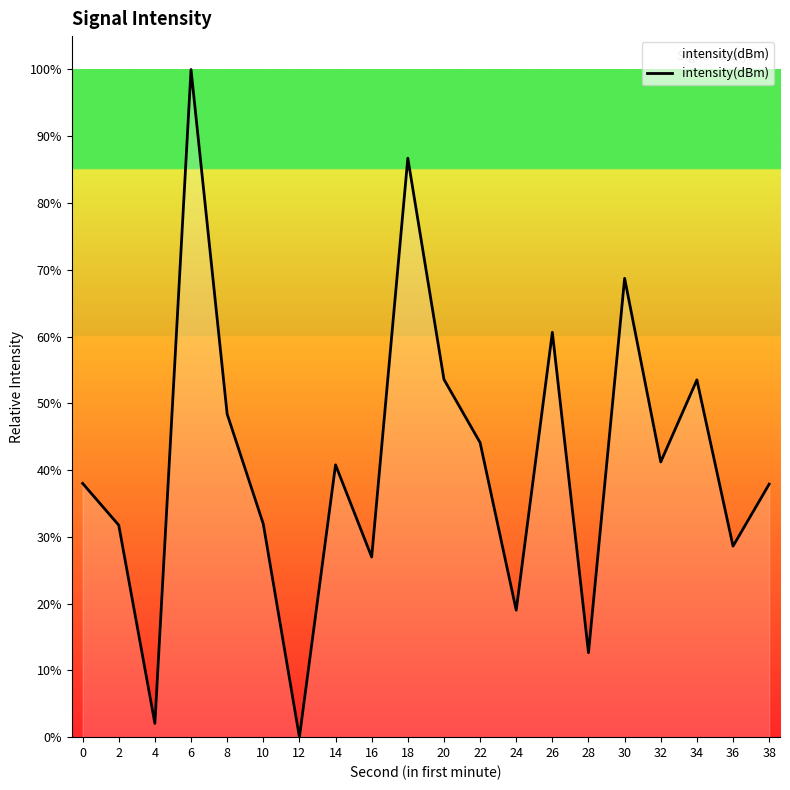

Is it true that the value at 32 is 41.2?

True